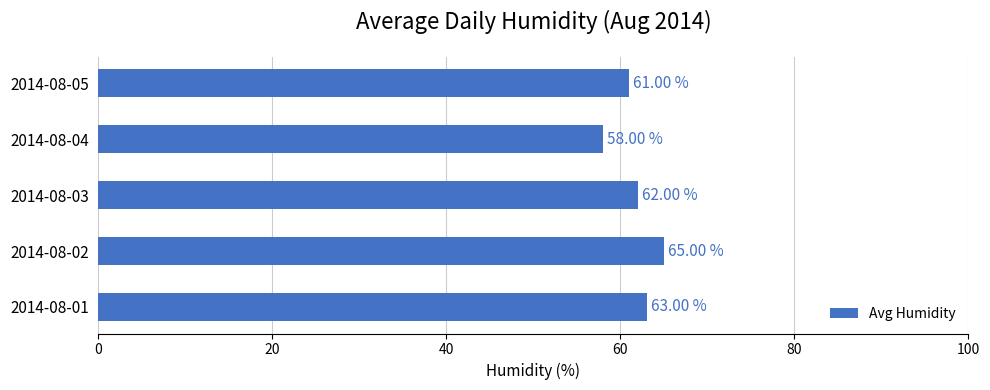

Approximately how many times larger is the value at 2014-08-05 compared to 2014-08-04?

1.1